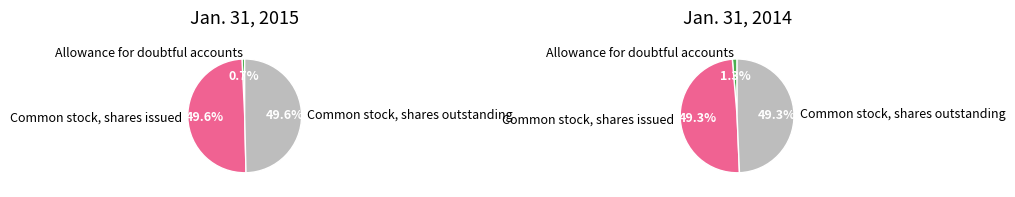

How many segments does this pie chart have?

3